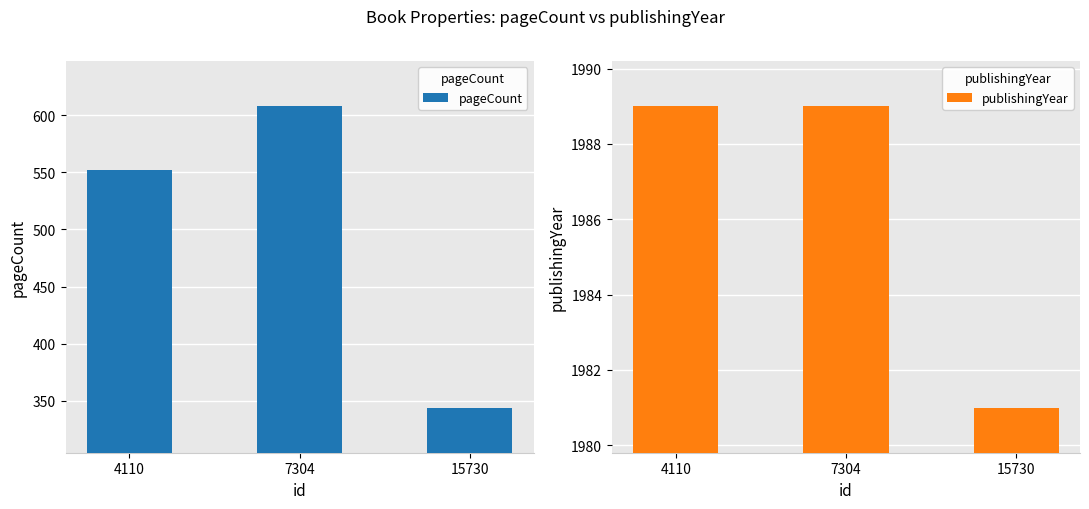

At which category does the chart reach its peak across all series?

4110